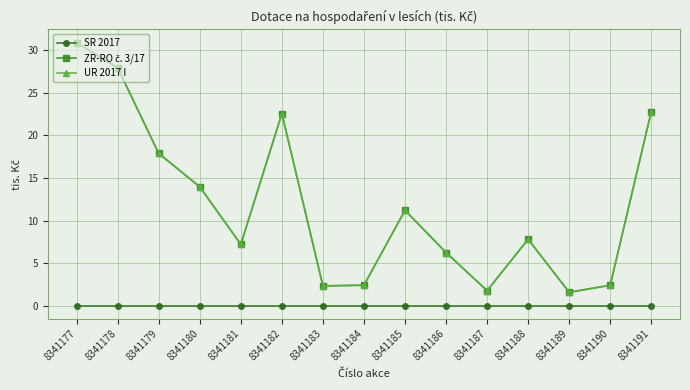

Reading right to left, list all the values displayed in this chart.

SR 2017: 8341191=0.0	8341190=0.0	8341189=0.0	8341188=0.0	8341187=0.0	8341186=0.0	8341185=0.0	8341184=0.0	8341183=0.0	8341182=0.0	8341181=0.0	8341180=0.0	8341179=0.0	8341178=0.0	8341177=0.0
ZR-RO č. 3/17: 8341191=22.8	8341190=2.4	8341189=1.6	8341188=7.8	8341187=1.8	8341186=6.2	8341185=11.2	8341184=2.4	8341183=2.3	8341182=22.6	8341181=7.2	8341180=14.0	8341179=17.9	8341178=27.9	8341177=30.9
UR 2017 I: 8341191=22.8	8341190=2.4	8341189=1.6	8341188=7.8	8341187=1.8	8341186=6.2	8341185=11.2	8341184=2.4	8341183=2.3	8341182=22.6	8341181=7.2	8341180=14.0	8341179=17.9	8341178=27.9	8341177=30.9